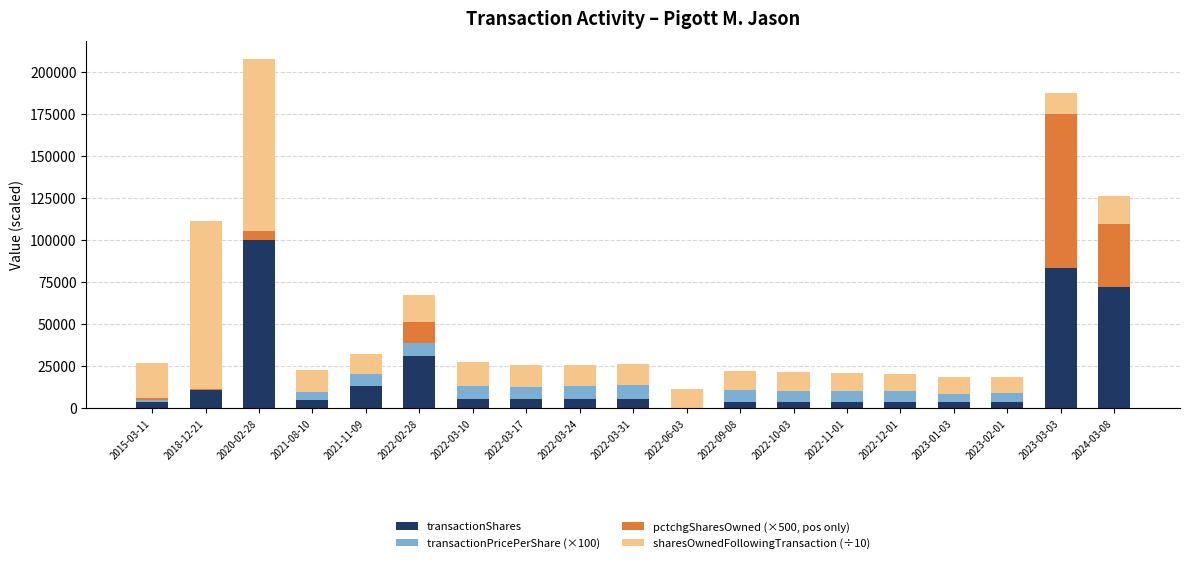

At which category is the sum across all series the highest?

2020-02-28